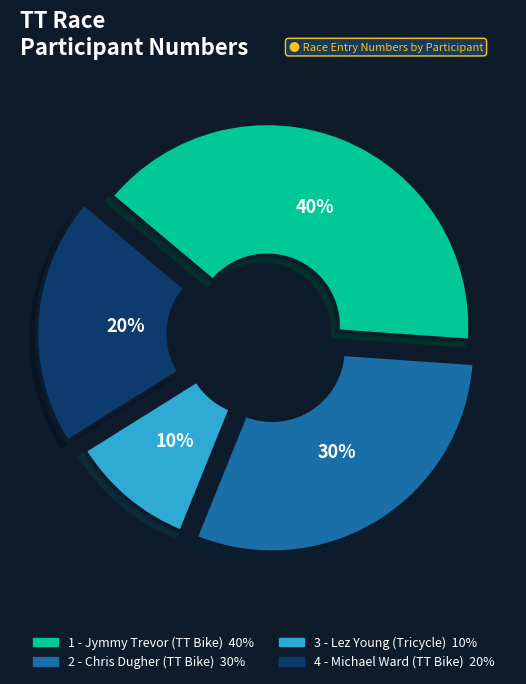

How many segments does this pie chart have?

4